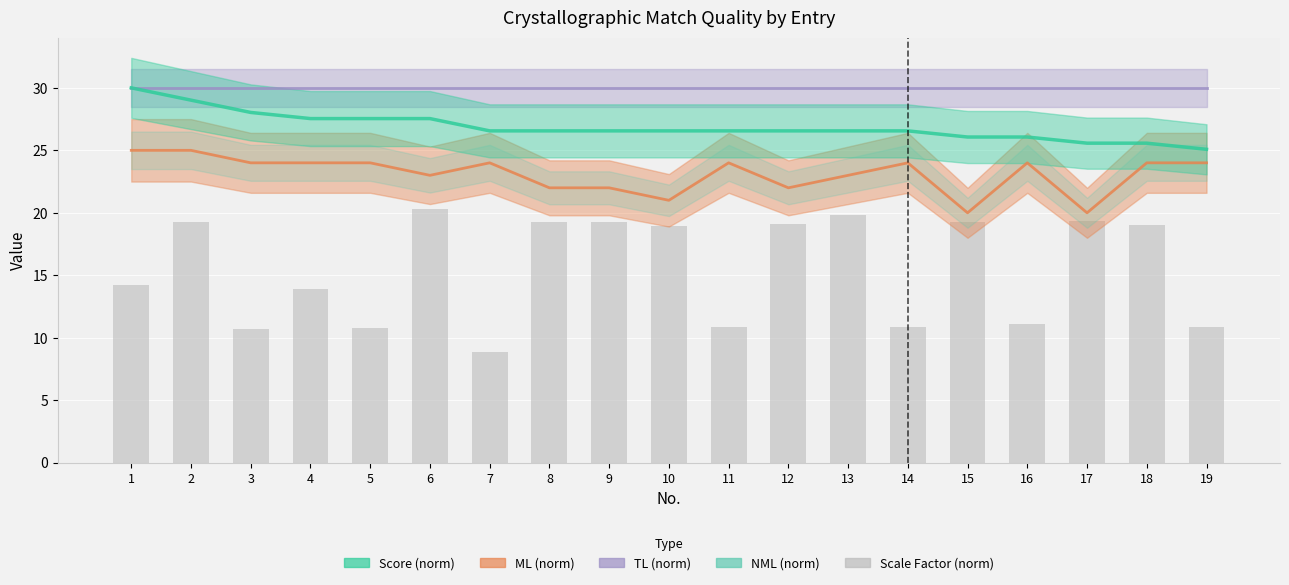

Which has a higher value, 12 or 11?

12